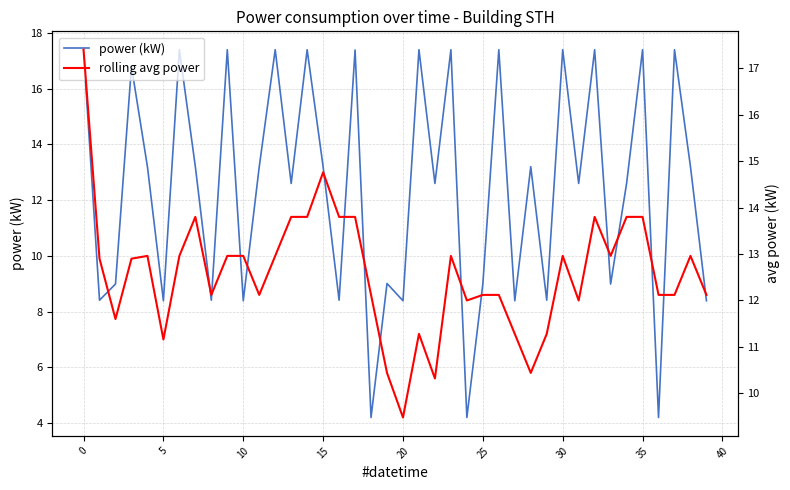

True or false: power (kW) has a value of 8.4 at 27.

True